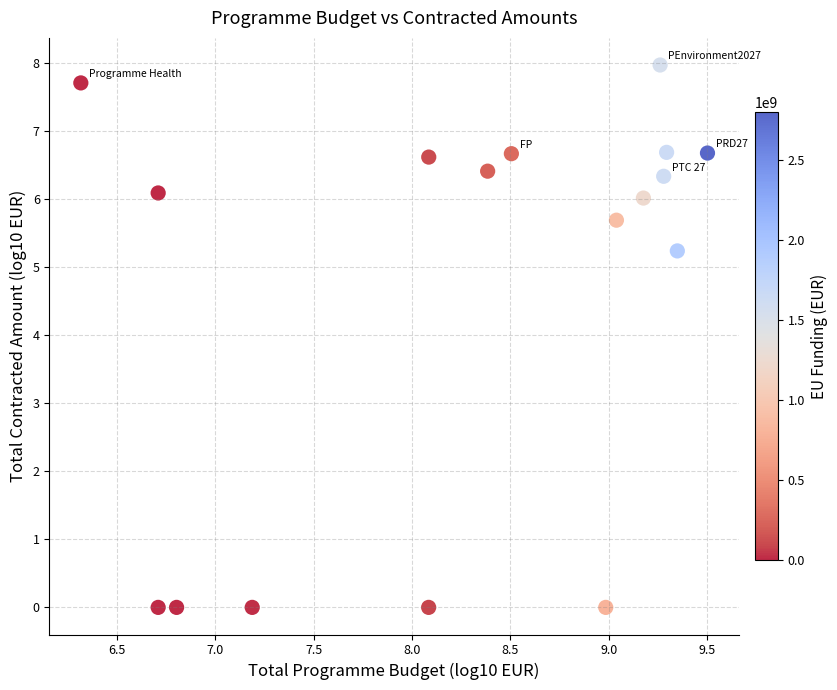

What Y value in the scatter plot is closest to 3?

5.2